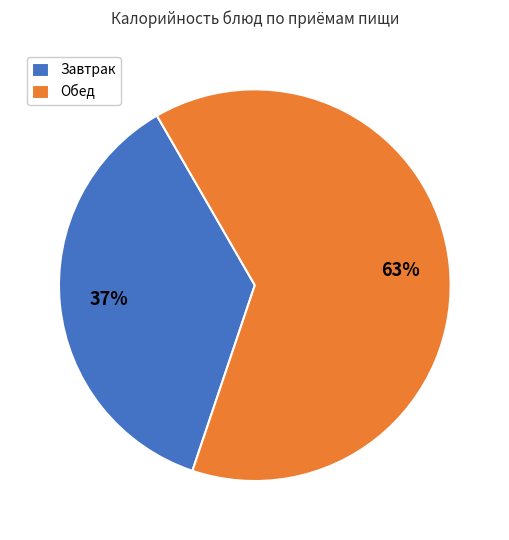

What is the smallest slice in the pie chart?

Завтрак